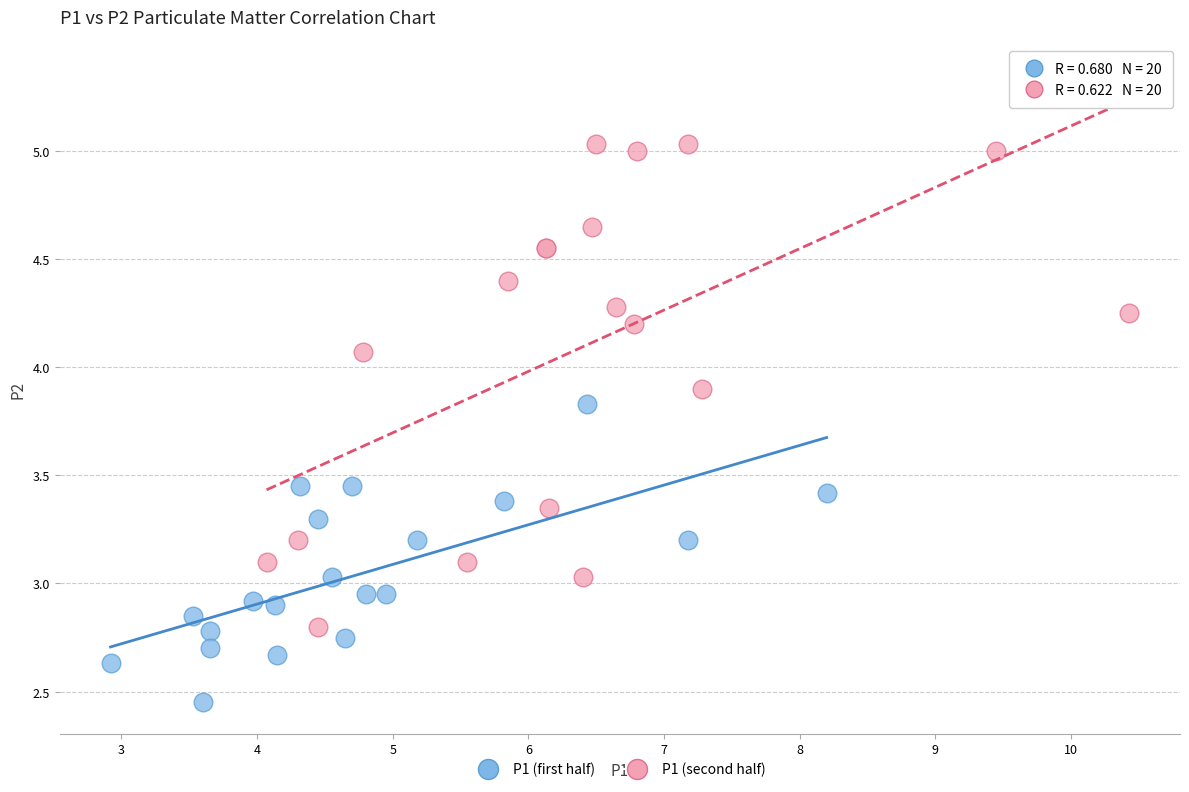

Which series reaches the minimum Y coordinate?

P1 (first half)